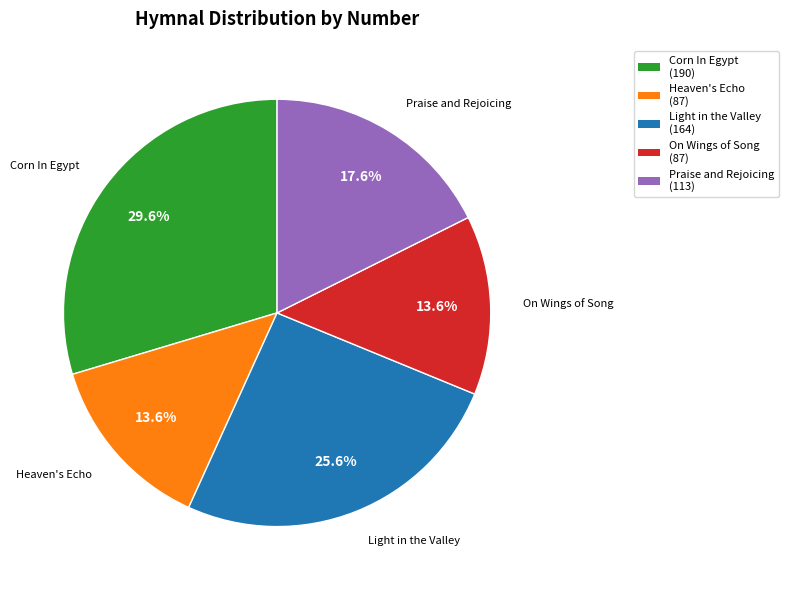

What is the largest slice in the pie chart?

Corn In Egypt